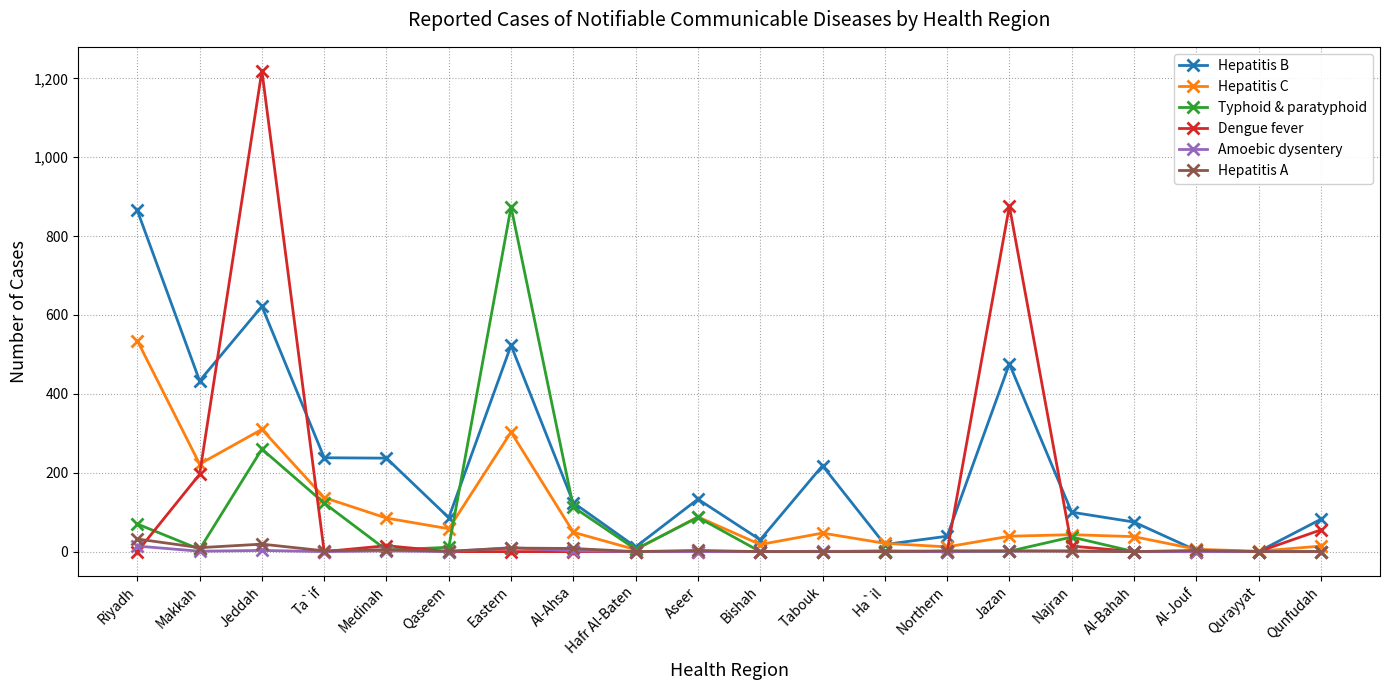

True or false: Hepatitis B has more than 2 points higher than both neighbors.

True